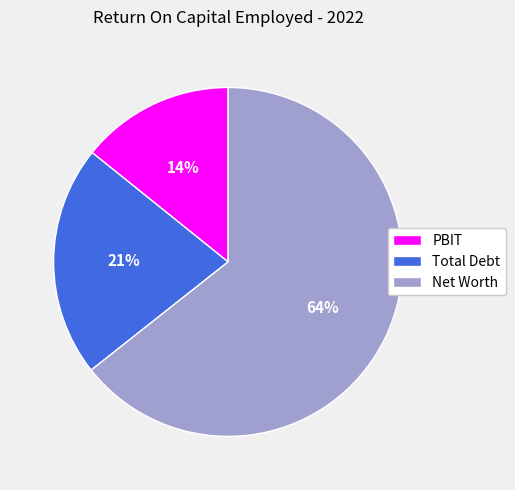

How many slices are in this pie chart?

3